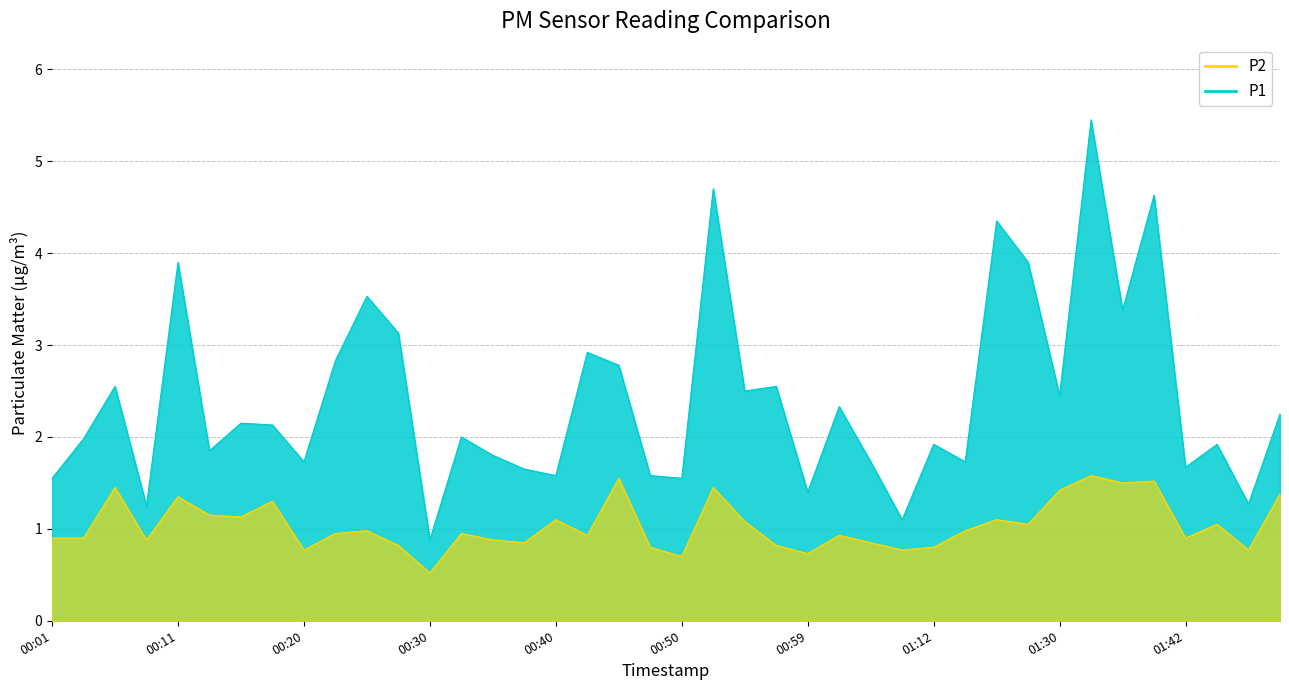

Which series has the largest total across all categories?

P1 line